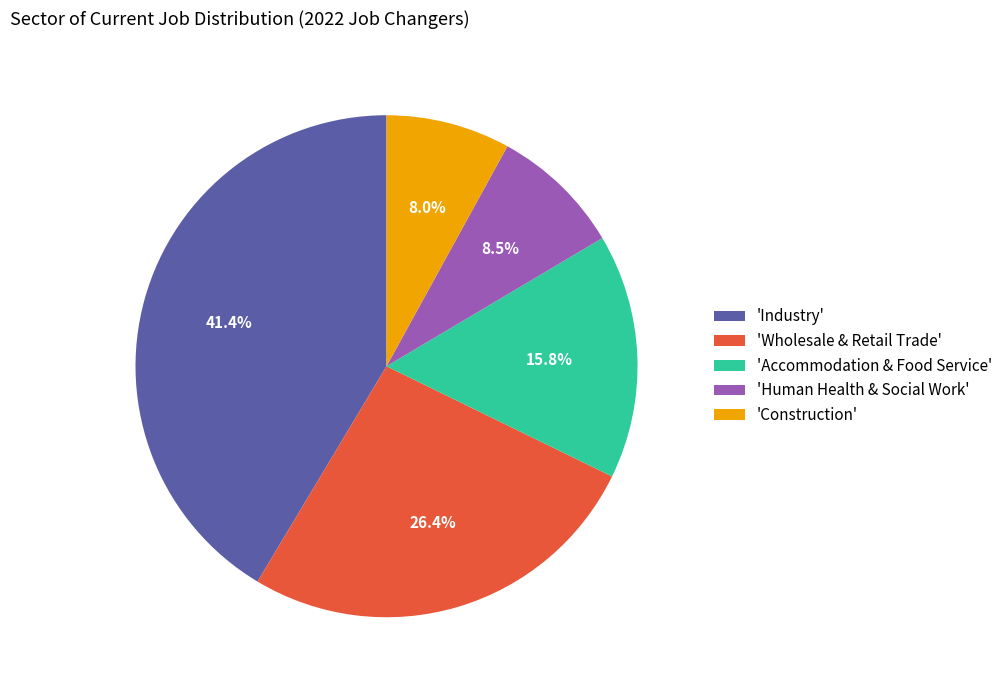

Which slice is the largest?

'Industry'